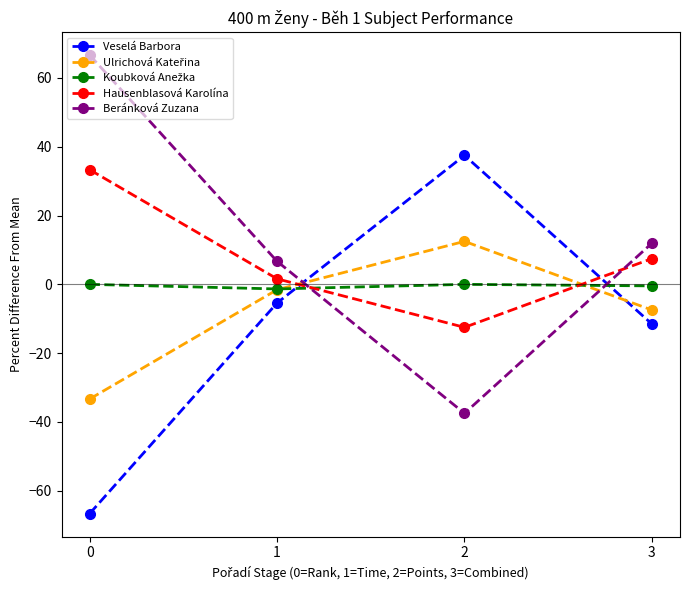

How many data points does each series have?

4